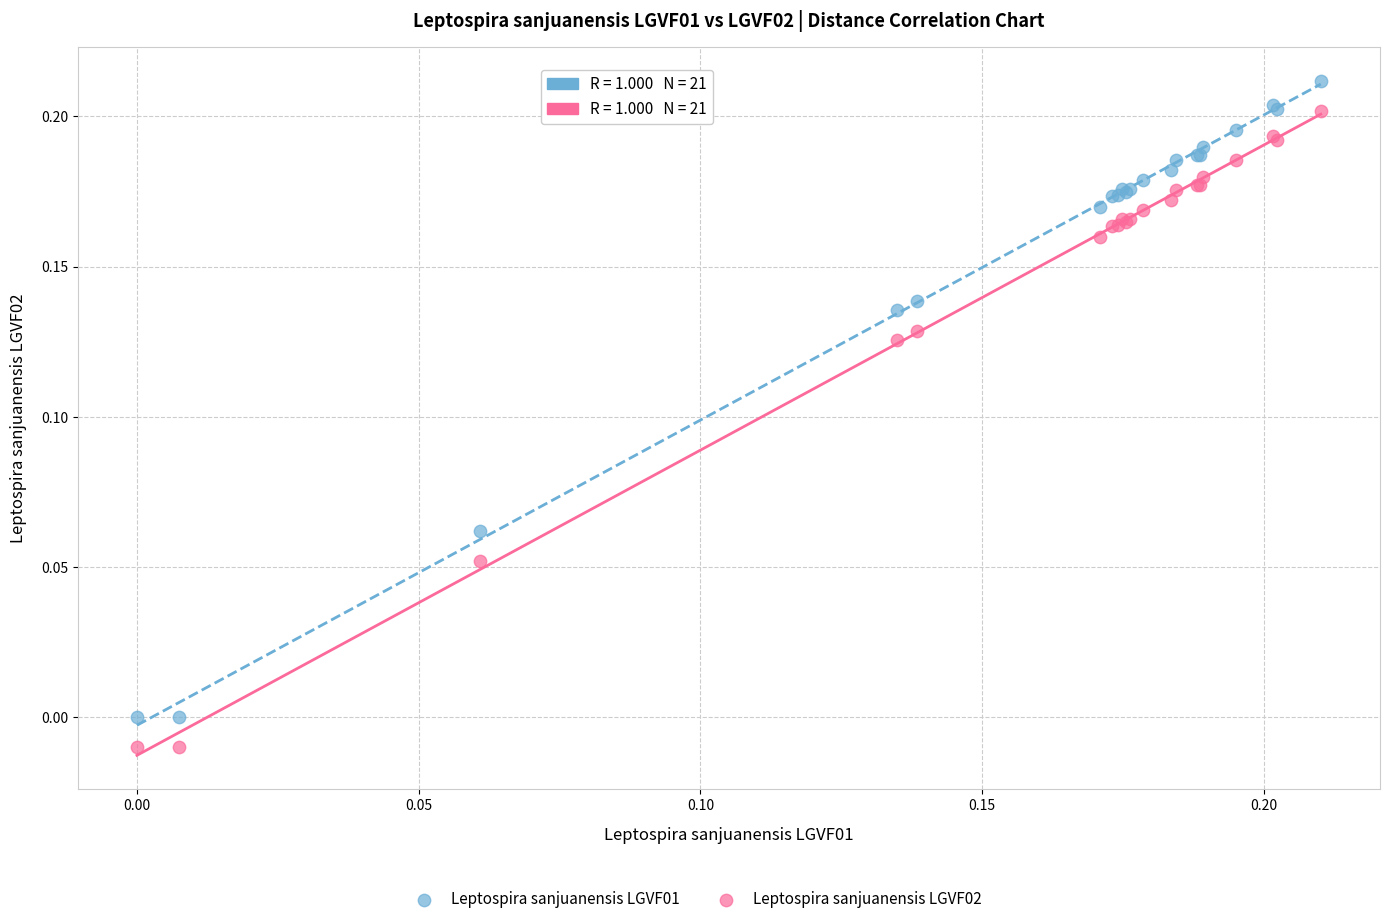

Which series contains the lowest Y value?

Leptospira sanjuanensis LGVF02